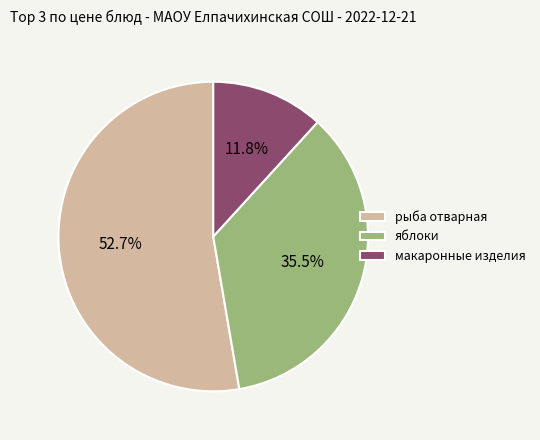

Is рыба отварная the majority of the pie?

Yes